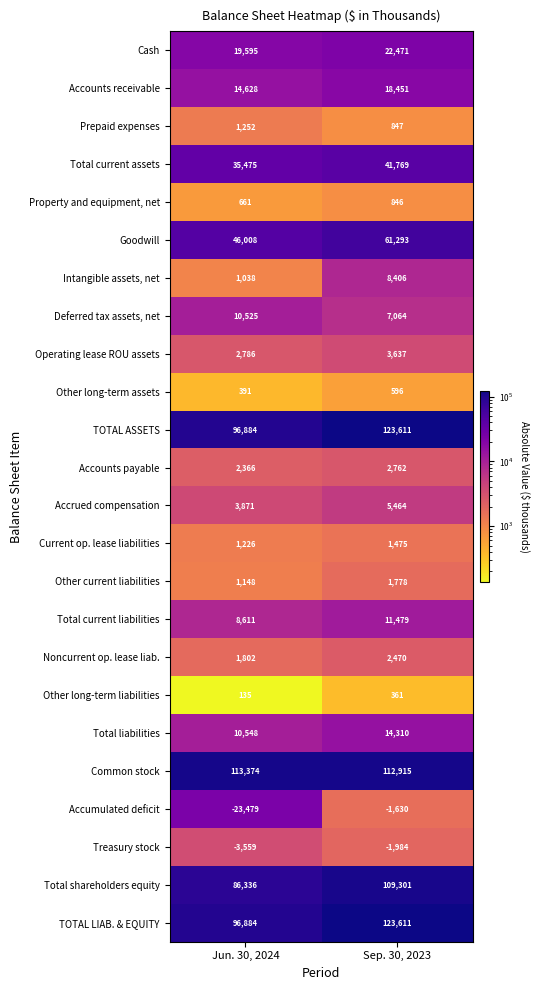

What is the approximate value of Accumulated deficit at Sep. 30, 2023, to the nearest 10?

-1630